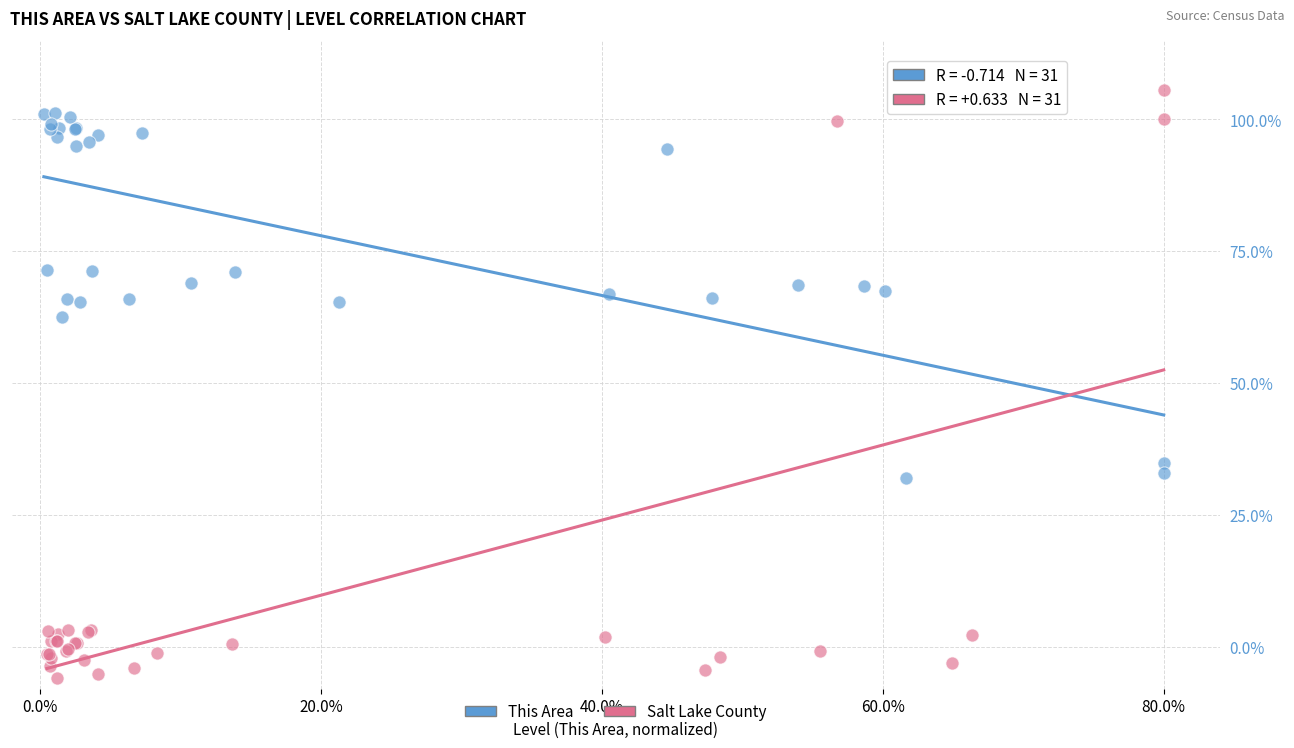

Which series reaches the minimum Y coordinate?

Salt Lake County